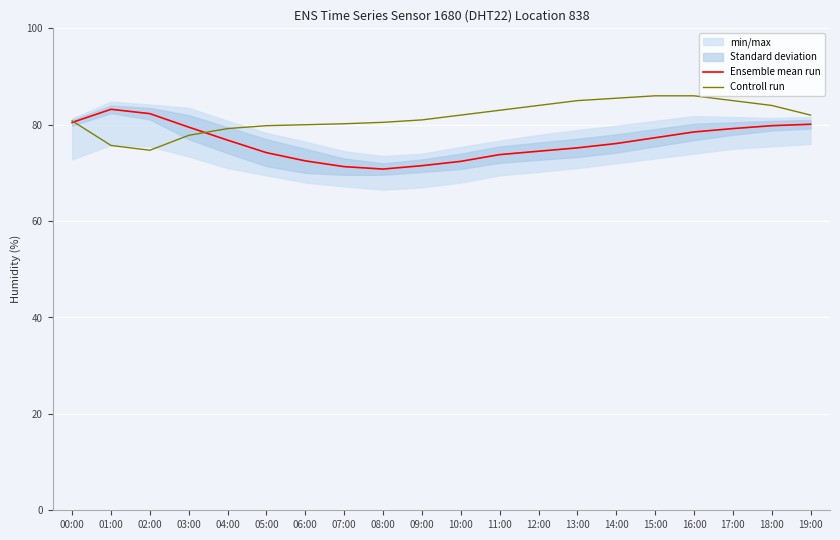

What is the total value across all series at 10:00?

154.4